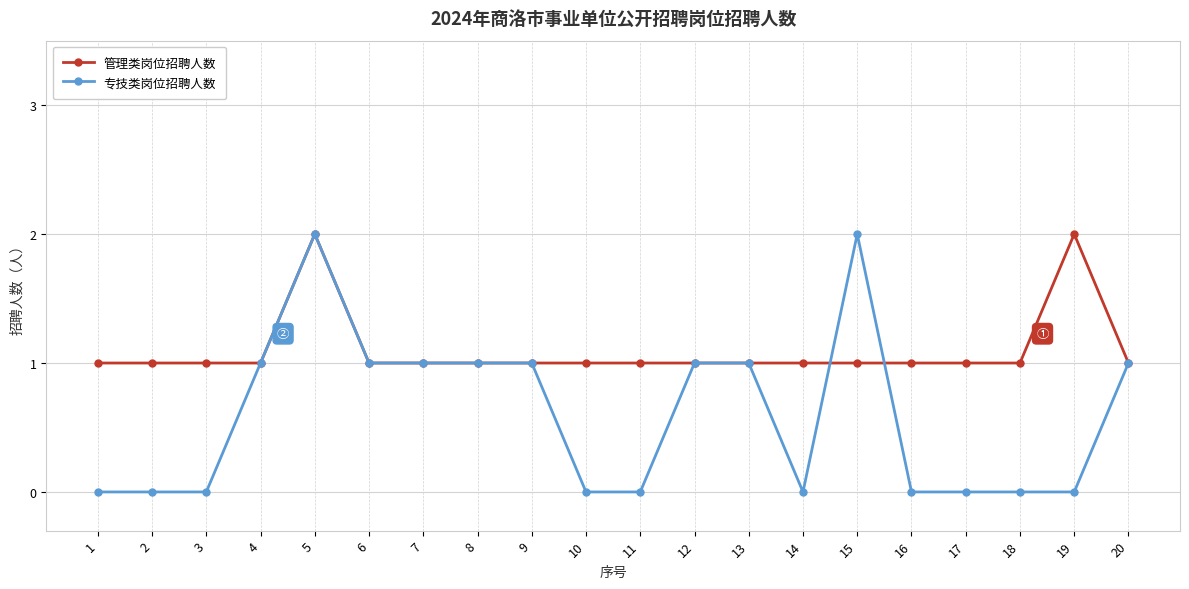

What is the value of the 管理类岗位招聘人数 point at the 14th from the left?

1